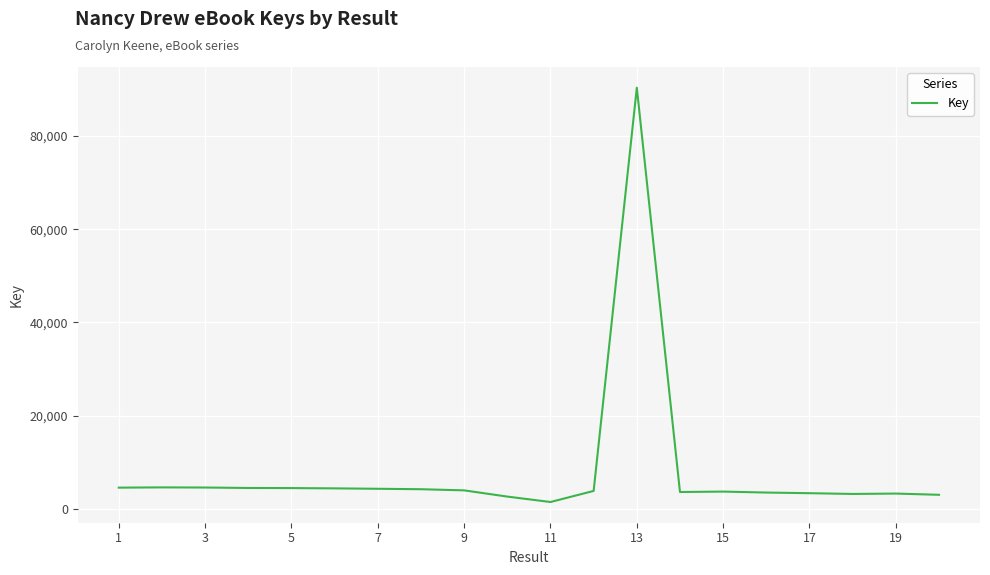

What is the maximum value shown in the chart?

90392